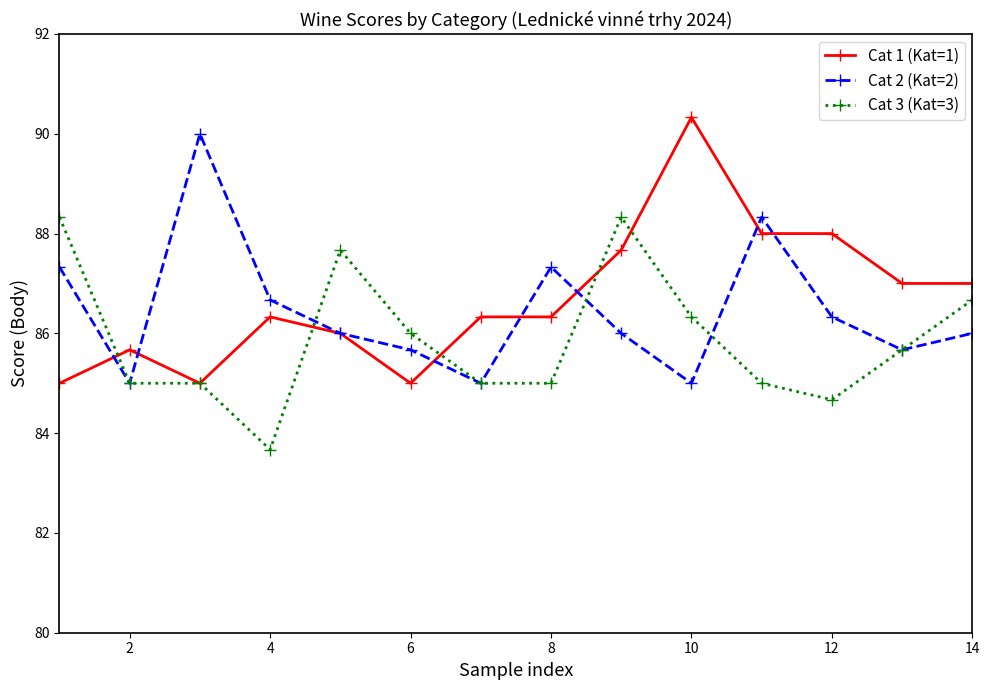

What is the highest value of the Cat 3 (Kat=3) series?

88.3